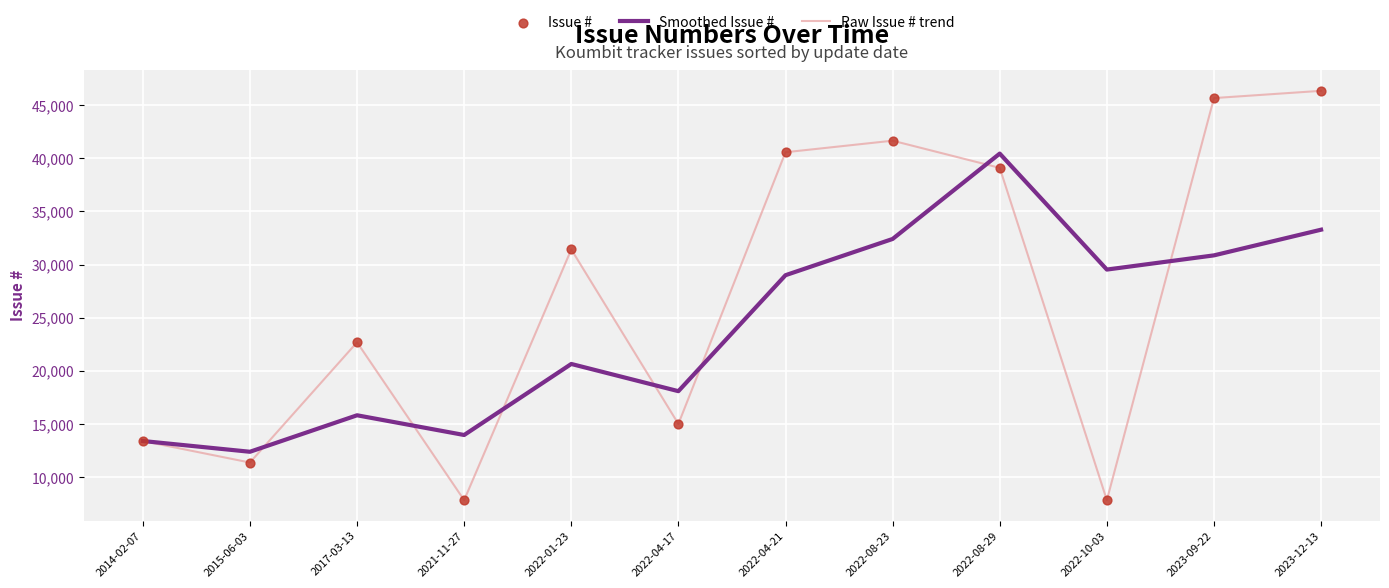

Which series has the largest total across all categories?

Raw Issue # trend